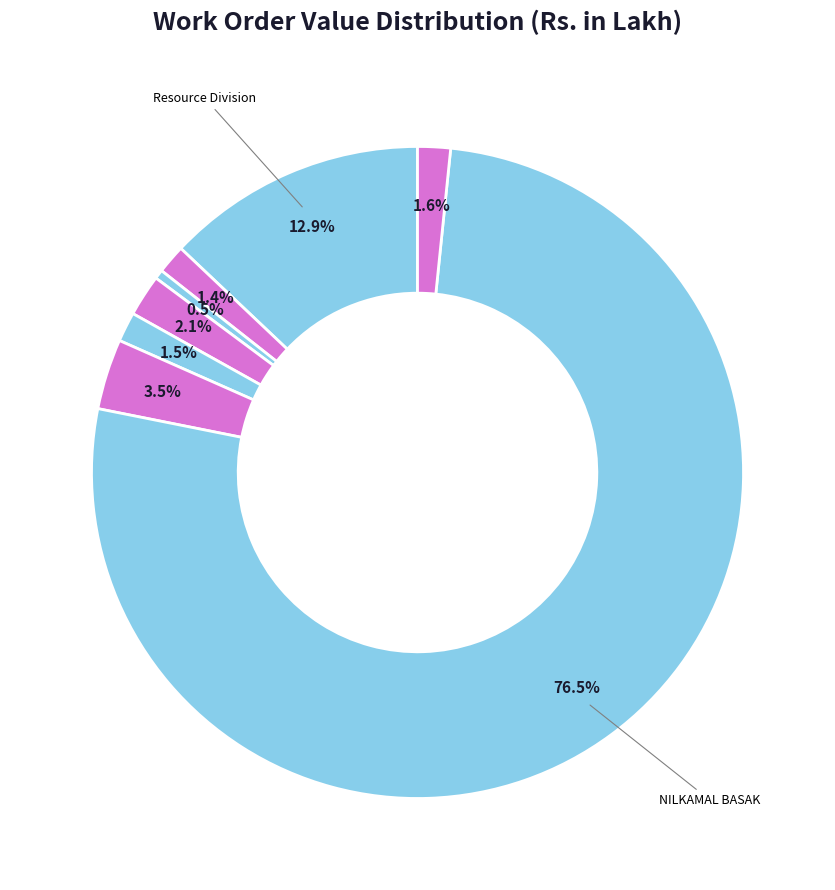

Count the number of slices in the pie.

8